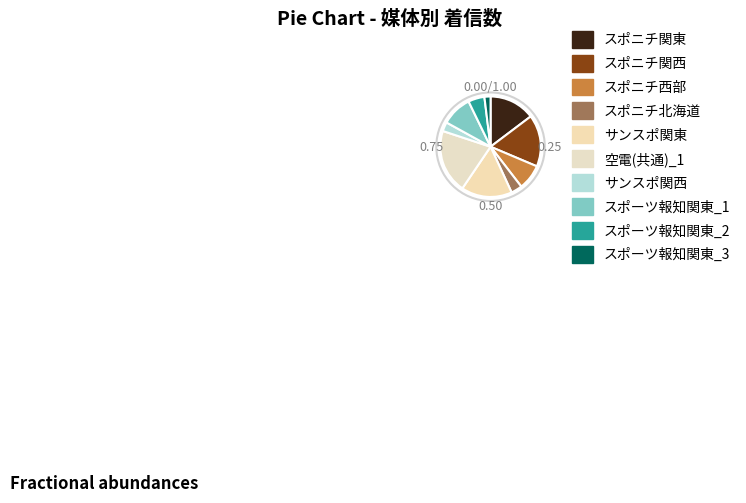

How many segments does this pie chart have?

10